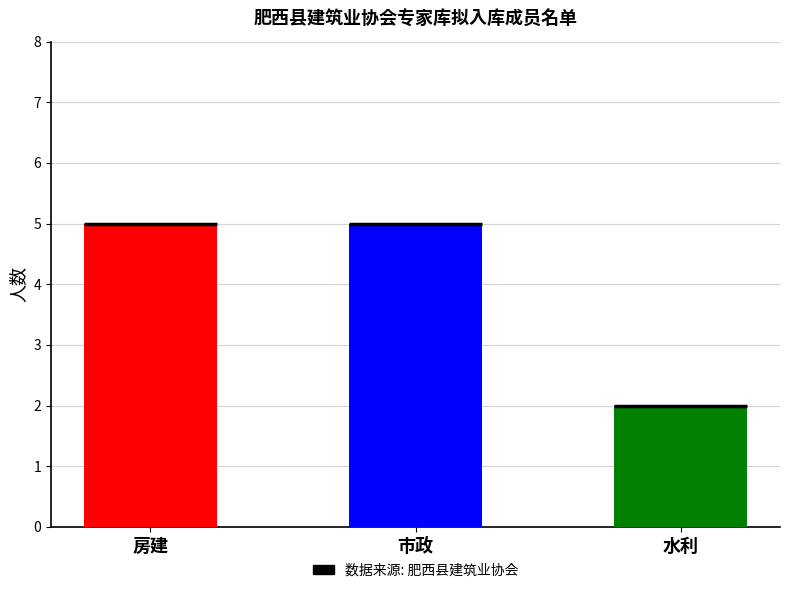

What is the minimum value shown in the chart?

2